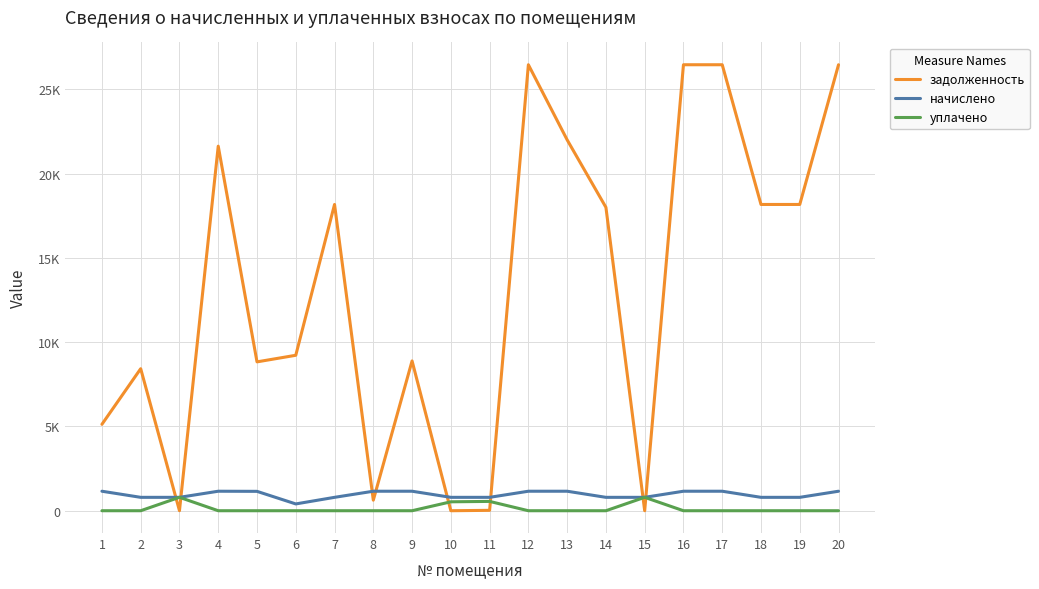

Does the chart display data point markers on the line(s)?

No